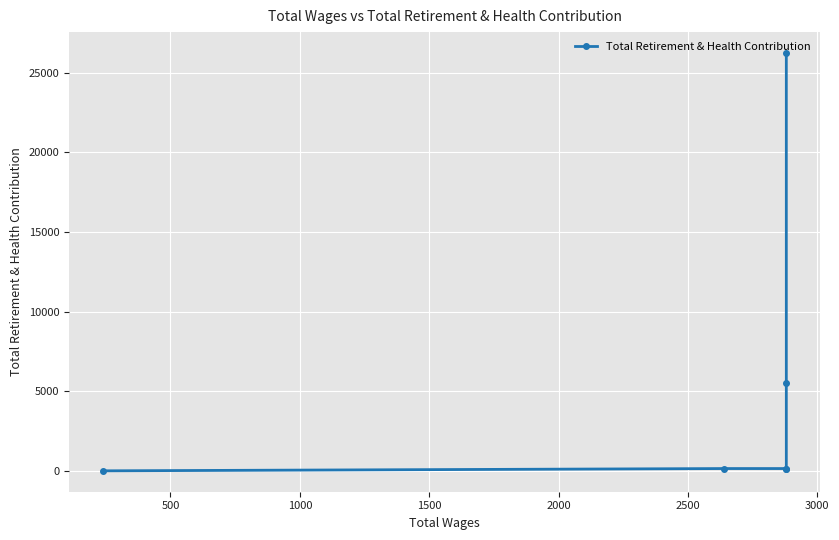

What is the average value?

5363